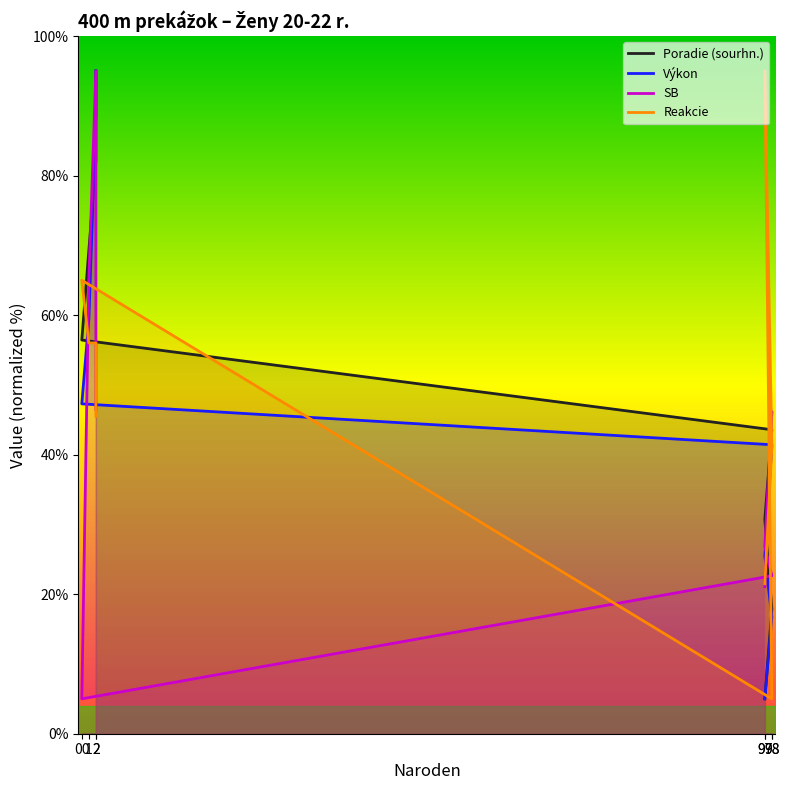

What is the difference between the Výkon values at 98 and 98?

24.7